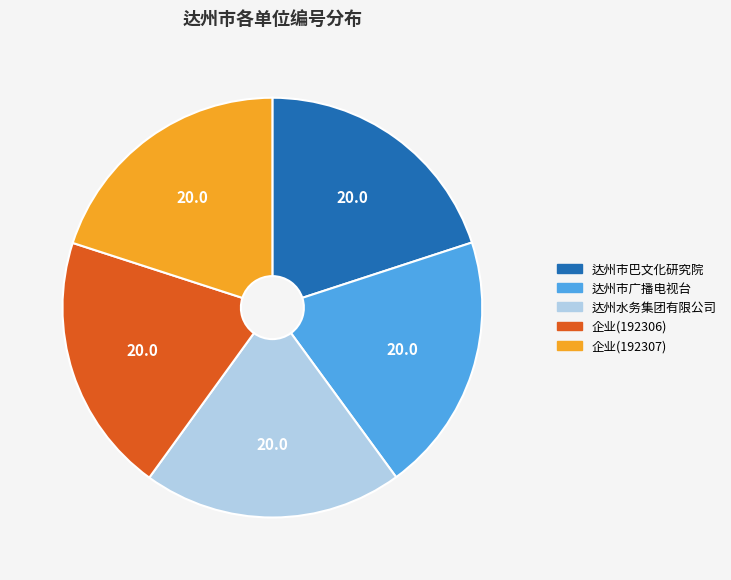

Is the sum of 企业(192306) and 达州市巴文化研究院 greater than half?

No